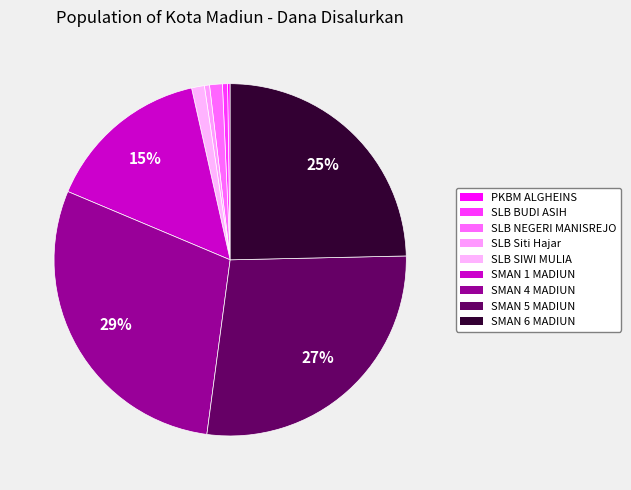

Rank the categories by value from lowest to highest.

PKBM ALGHEINS, SLB BUDI ASIH, SLB Siti Hajar, SLB NEGERI MANISREJO, SLB SIWI MULIA, SMAN 1 MADIUN, SMAN 6 MADIUN, SMAN 5 MADIUN, SMAN 4 MADIUN